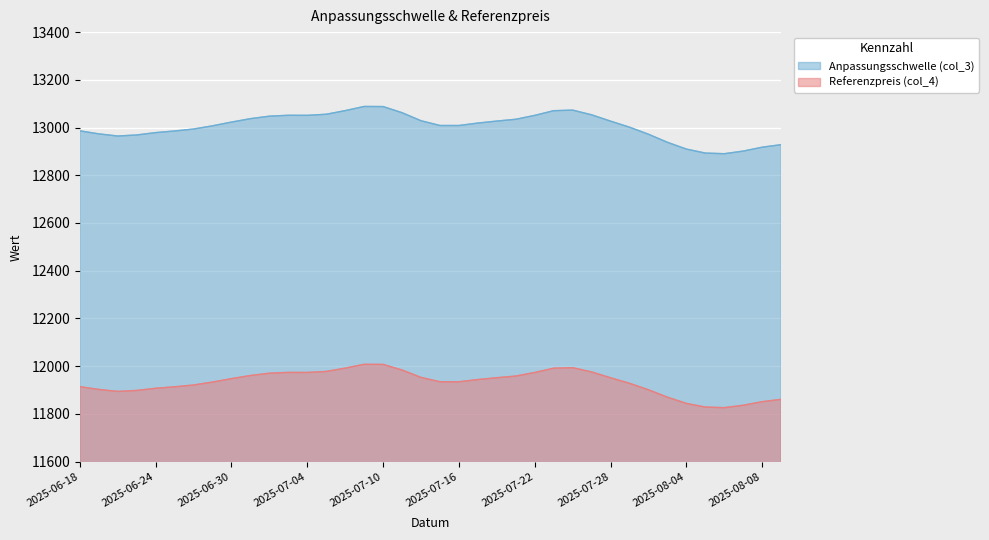

What is the minimum value shown in the chart?

11826.0